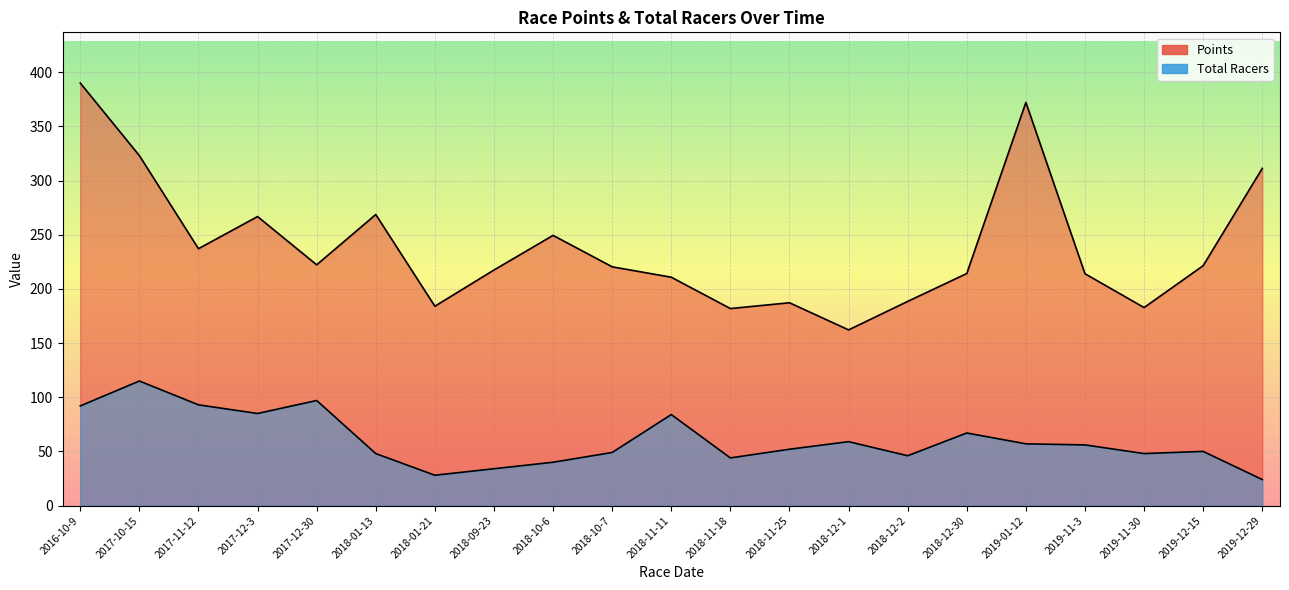

What are all the series names shown in the legend?

Points, Total Racers